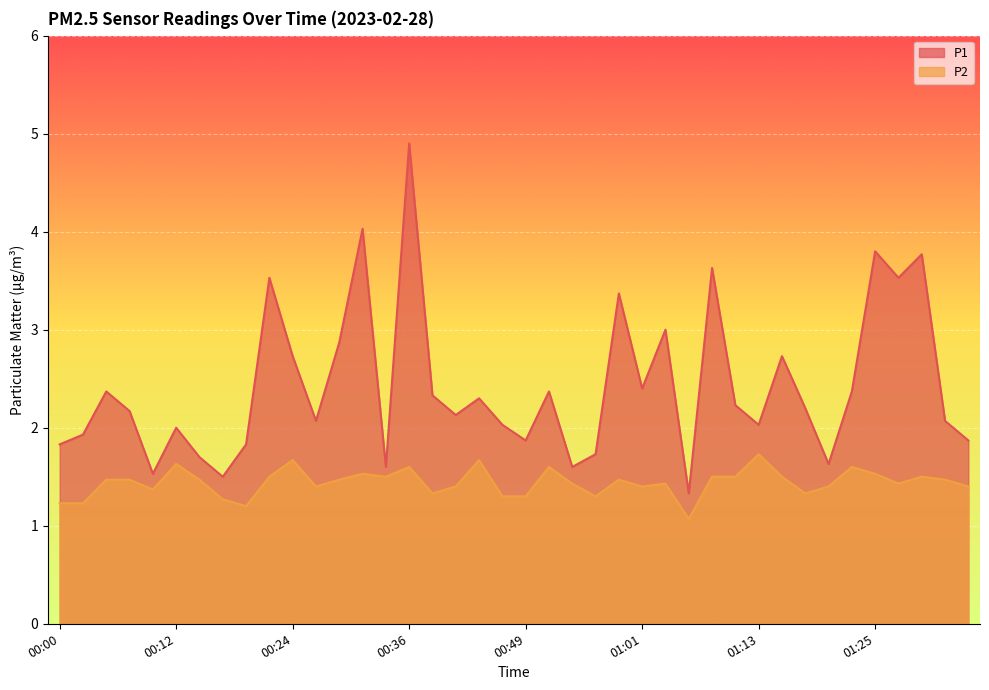

Which has a higher value, 00:27 or 00:34?

00:27